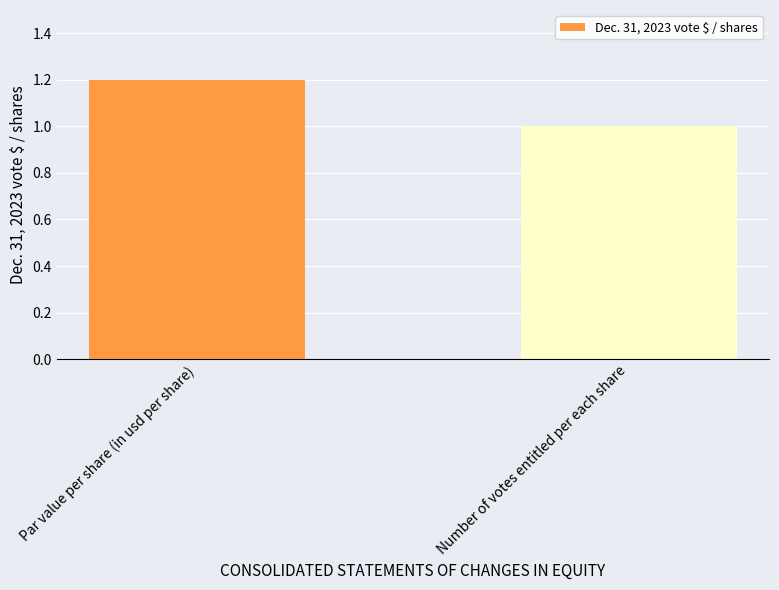

Read the value at Par value per share (in usd per share).

1.2